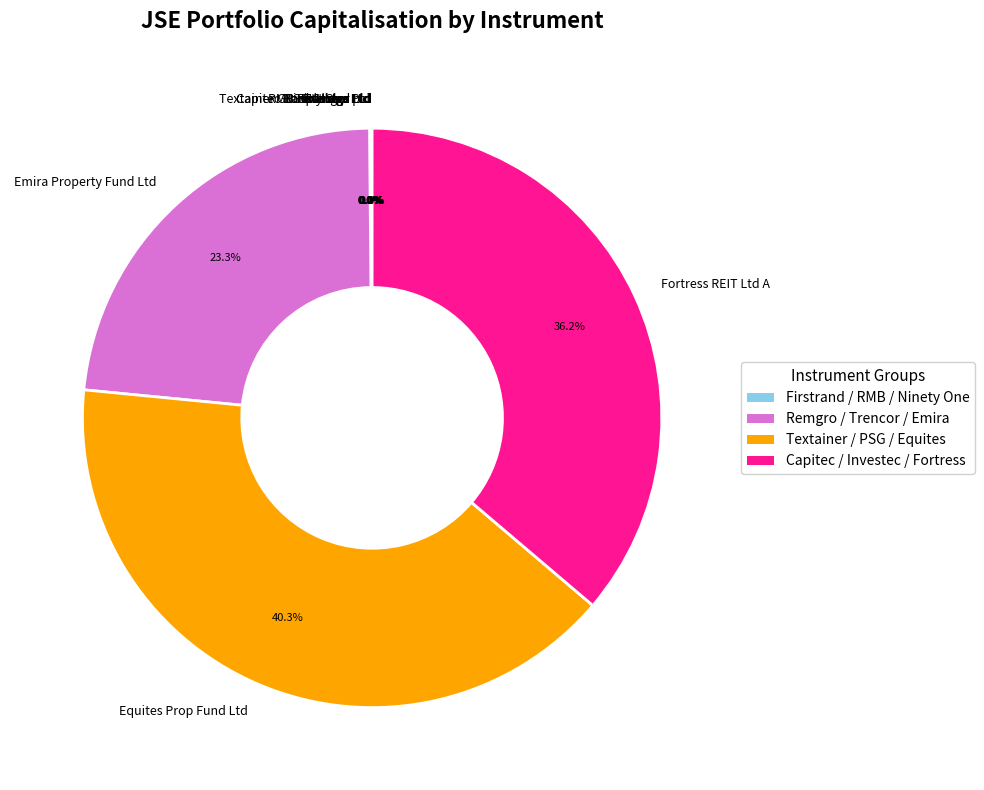

Is the sum of Fortress REIT Ltd A and Equites Prop Fund Ltd greater than half?

Yes